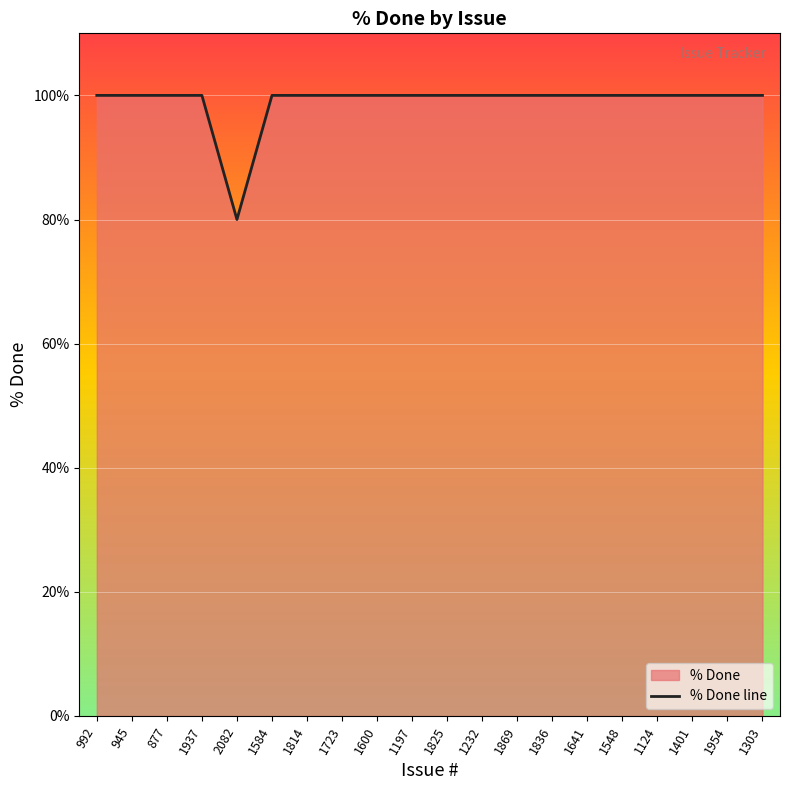

What position from the right is 1723?

13